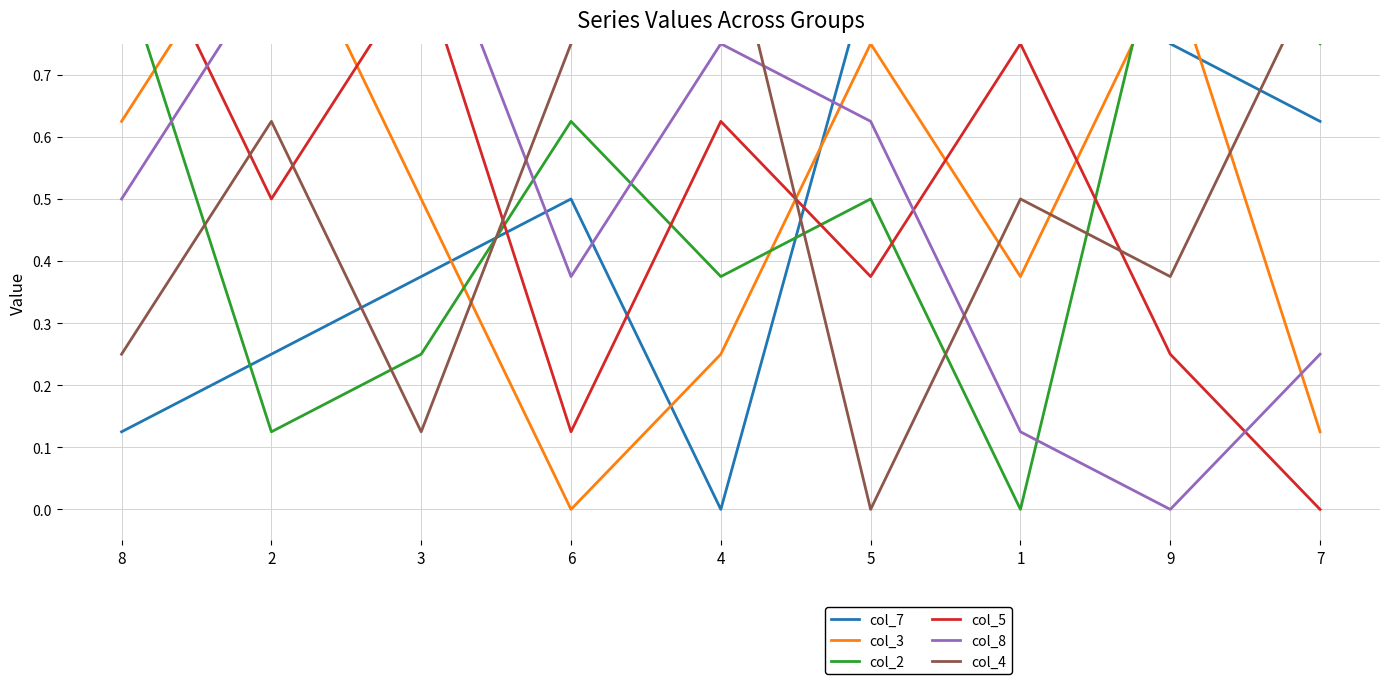

At how many categories does at least one series exceed 0?

9